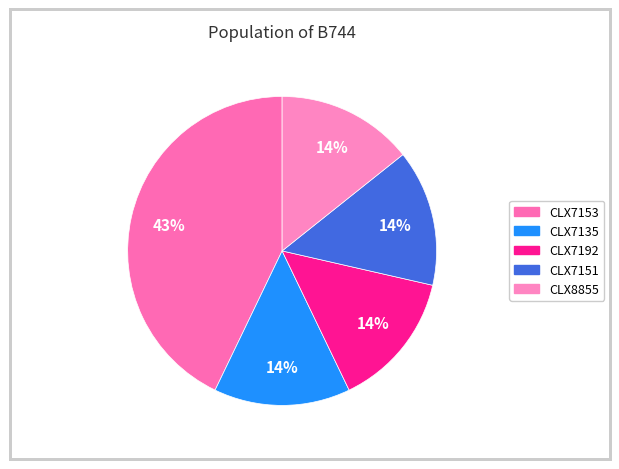

Is it true that CLX8855 is 7% of the pie?

False